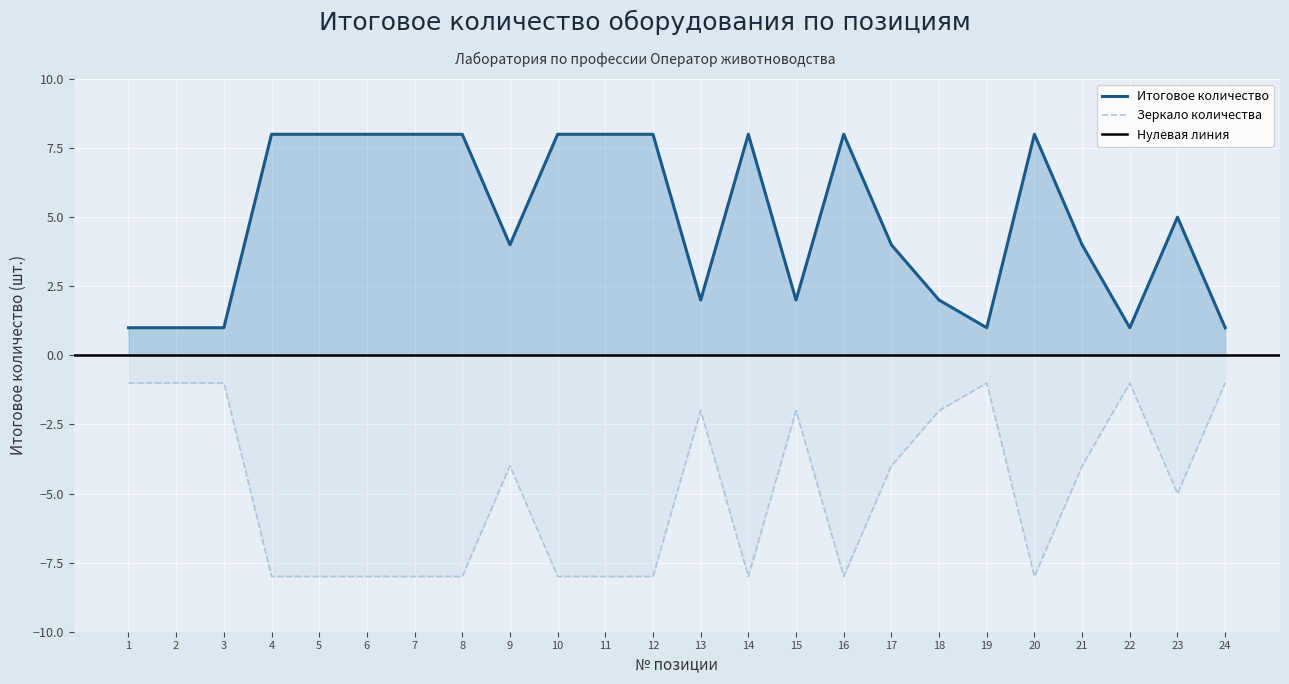

True or false: Итоговое количество and Зеркало количества intersect in this chart.

False